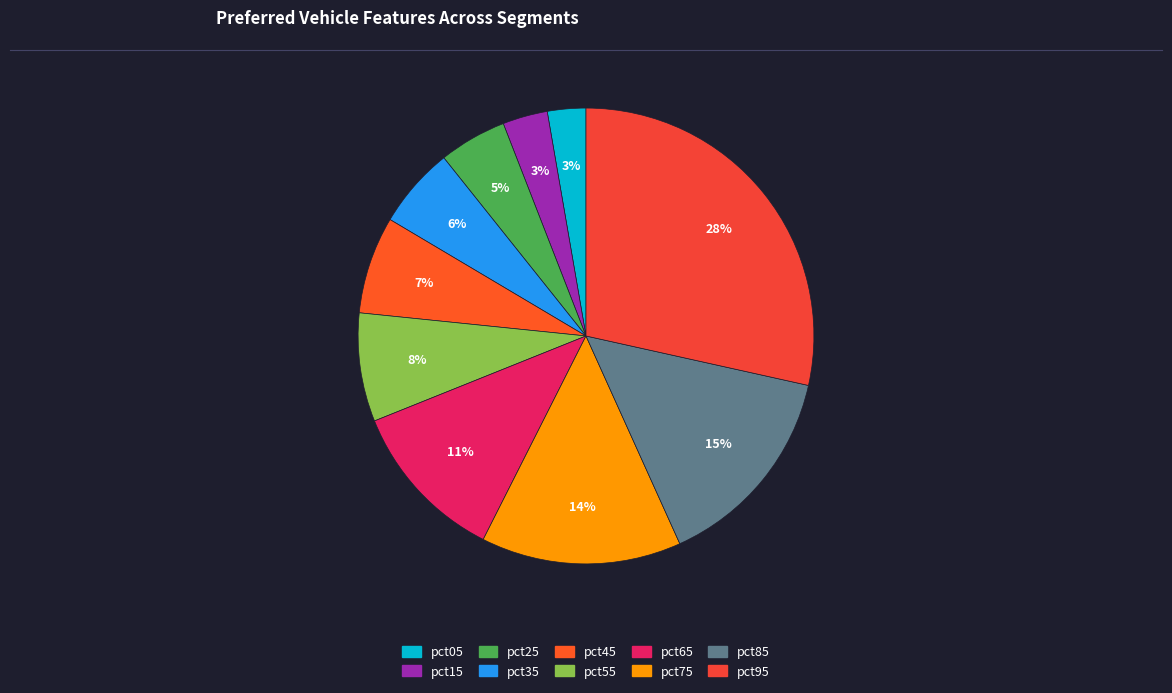

True or false: pct95 accounts for 28% of the total.

True